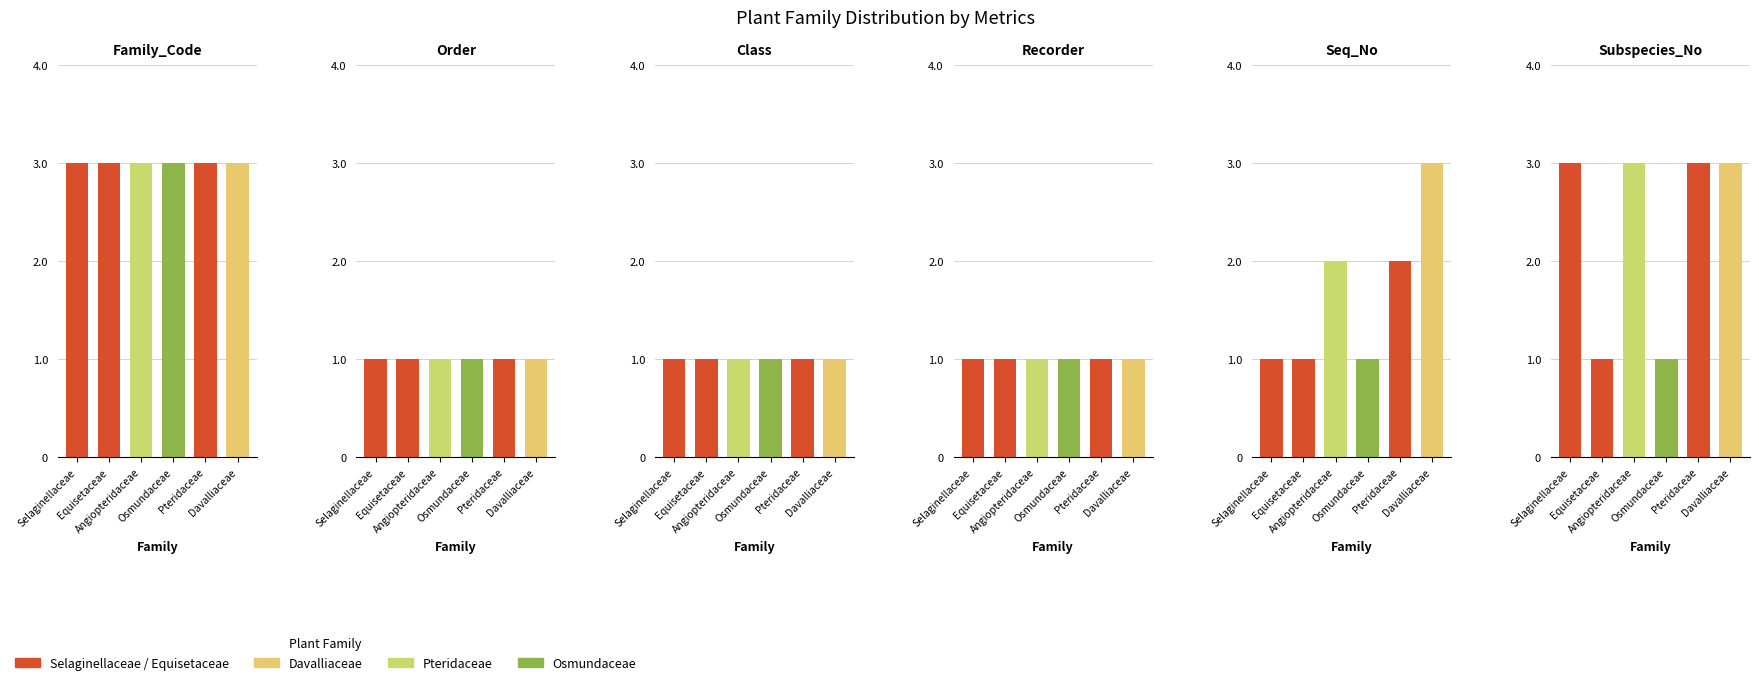

Where is Recorder nearest to the value 1?

Selaginellaceae